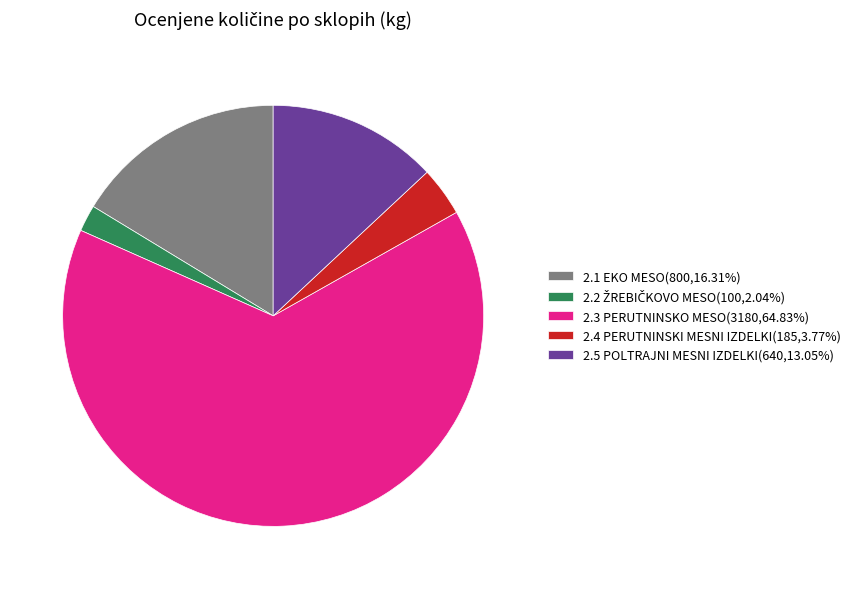

Is there a majority slice in this chart?

Yes